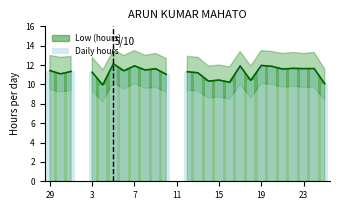

Where is the data nearest to the value 11?

11